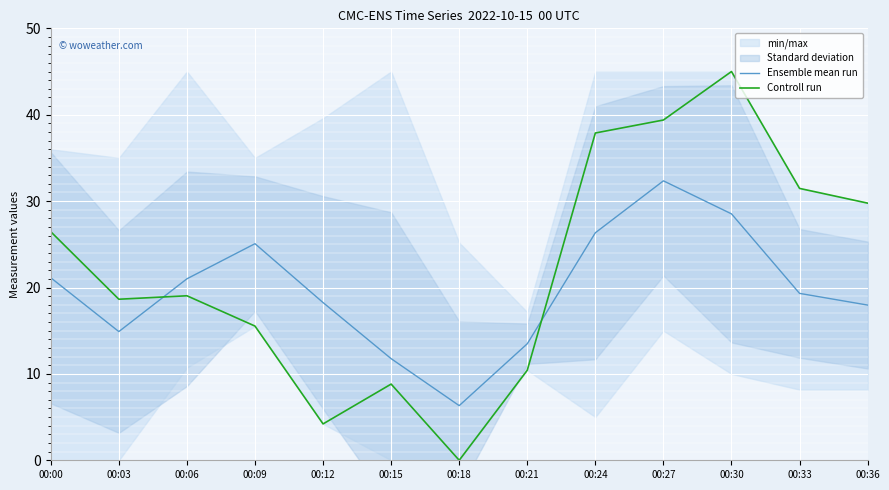

True or false: Controll run has more than 1 points higher than both neighbors.

True